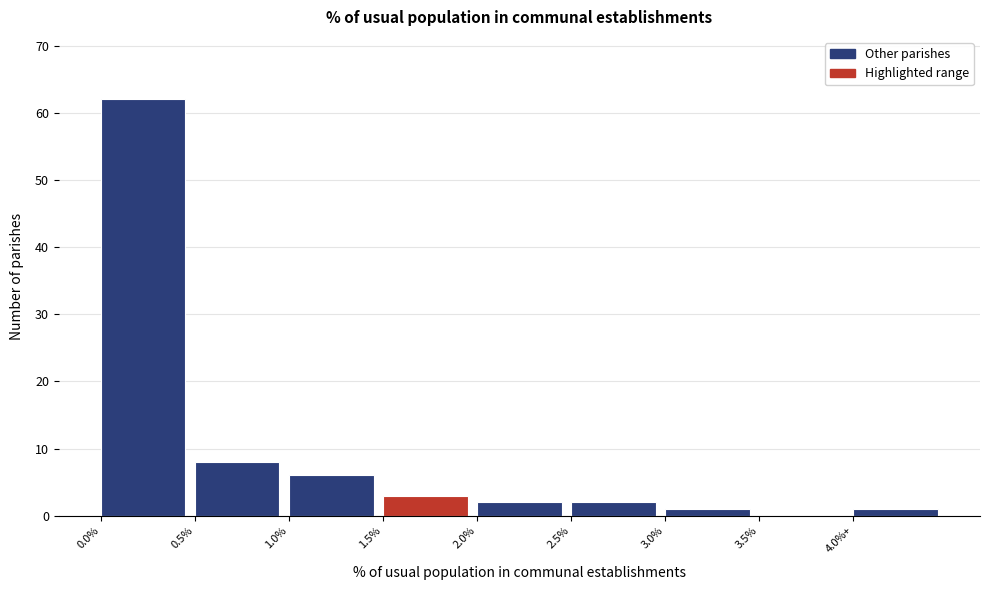

At which label is the value closest to 31?

0.5%